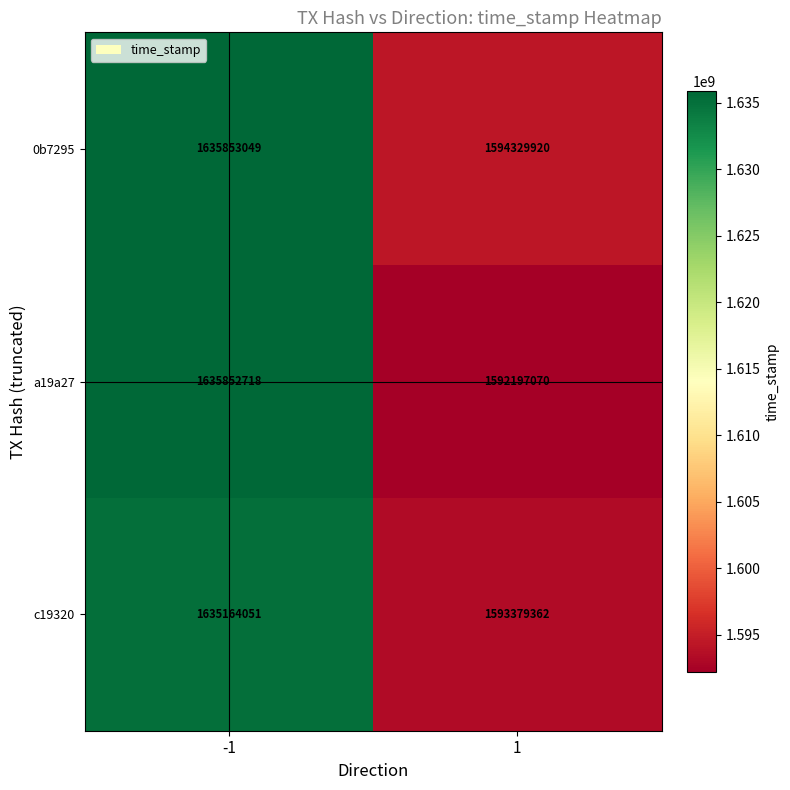

Reading left to right, list all the values displayed in this chart.

0b7295: 1635853049	1594329920
a19a27: 1635852718	1592197070
c19320: 1635164051	1593379362